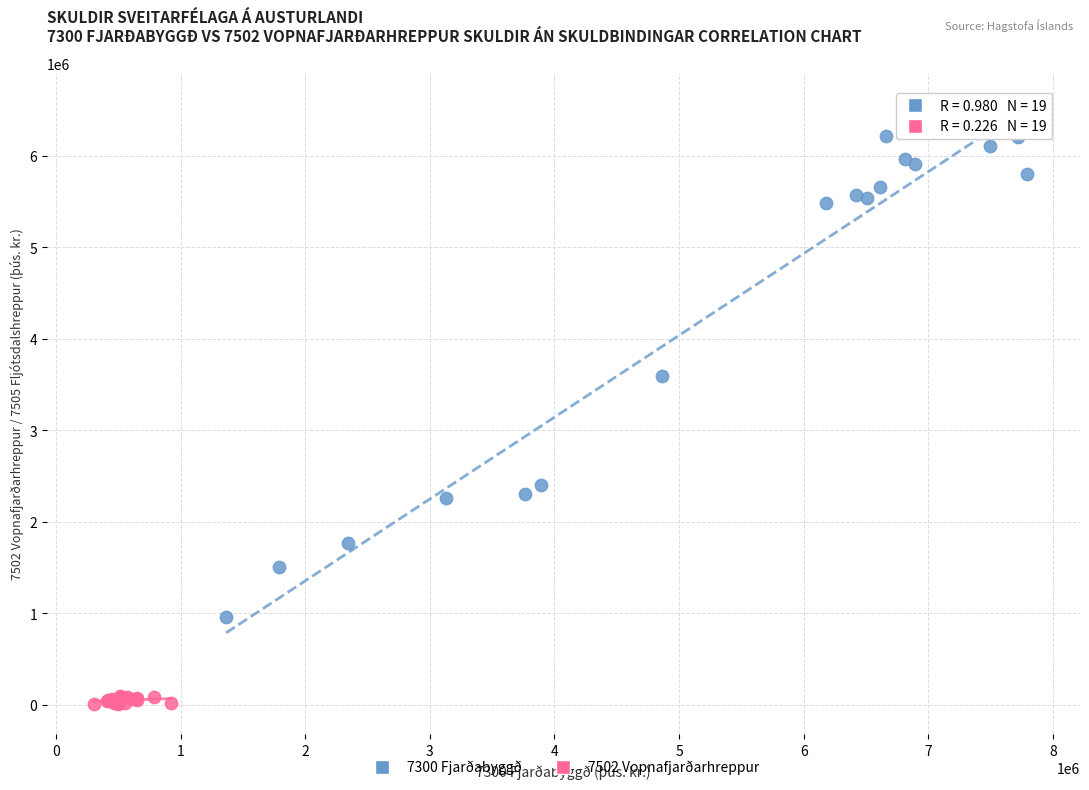

Which series reaches the minimum Y coordinate?

7502 Vopnafjarðarhreppur